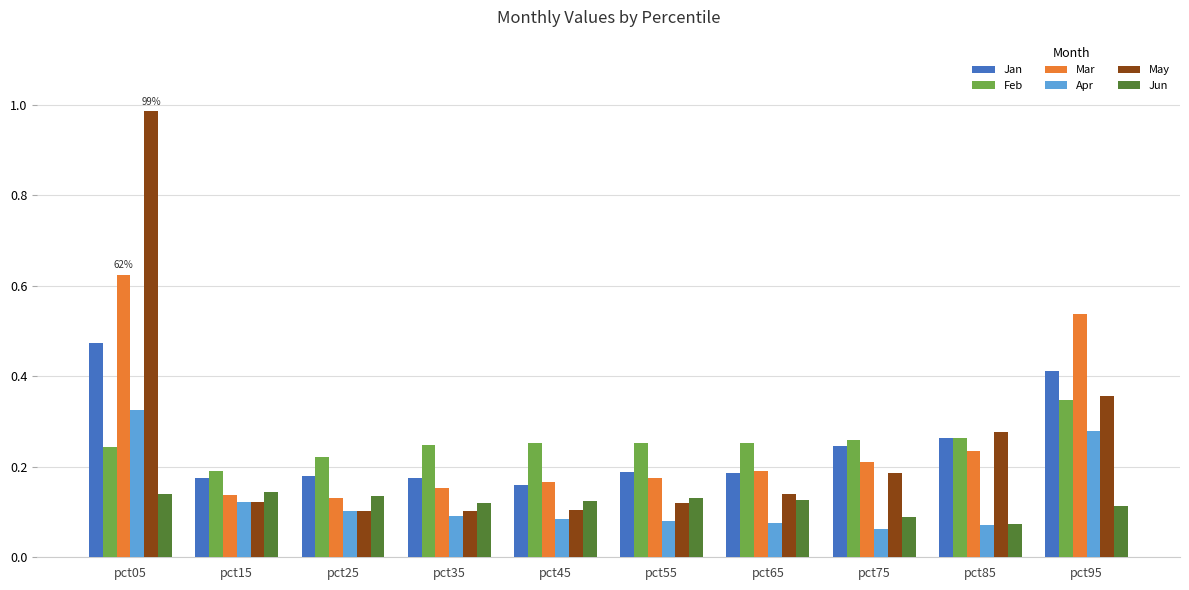

The May series shows 0.3 at pct75. True or false?

False